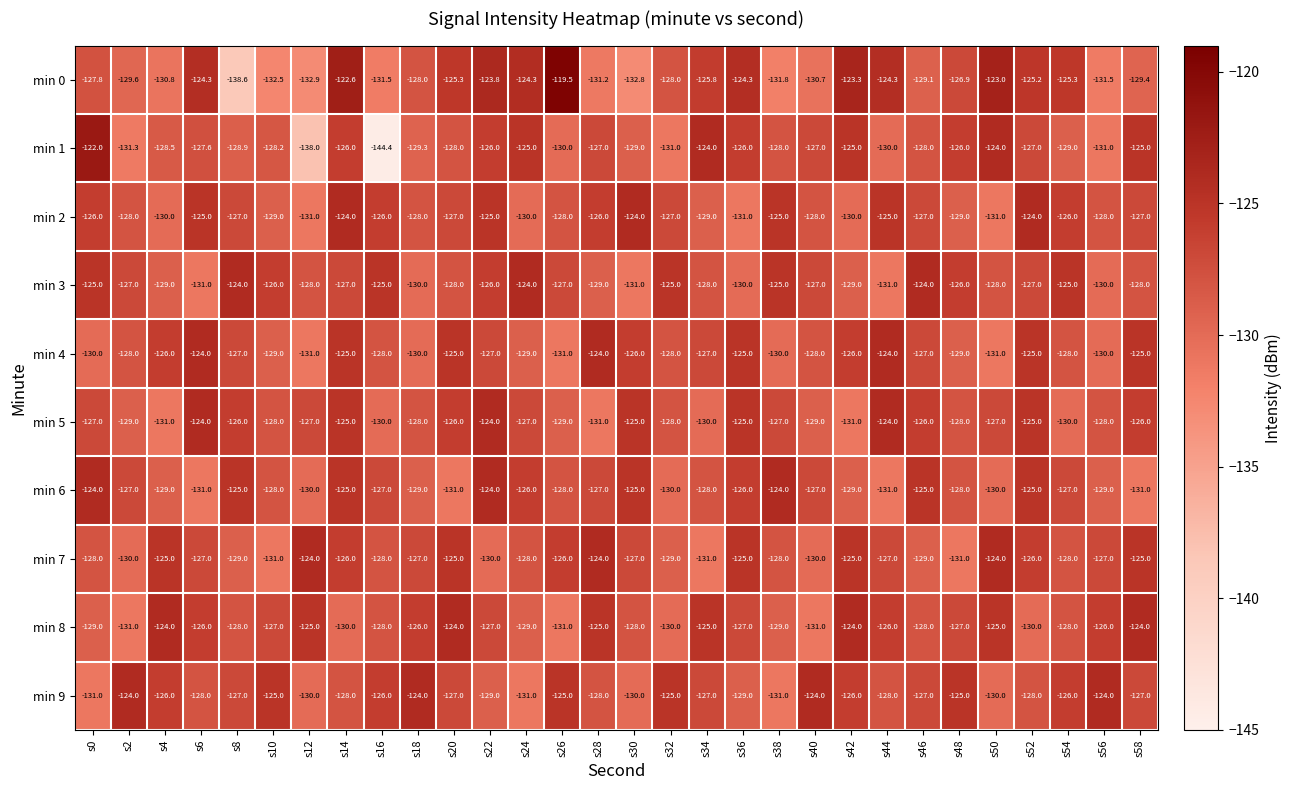

What is the minimum value shown in the chart?

-144.4